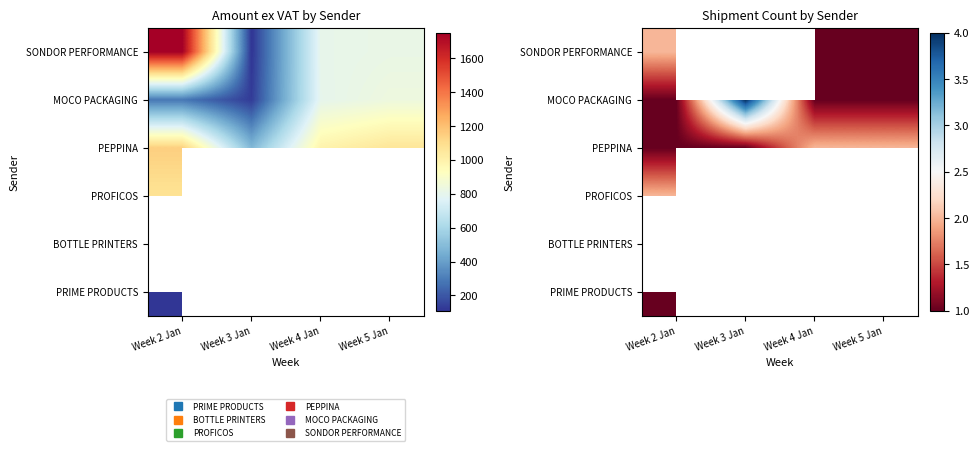

List the series in order of their overall mean, highest first.

SONDOR PERFORMANCE, MOCO PACKAGING, PEPPINA, PROFICOS, BOTTLE PRINTERS, PRIME PRODUCTS